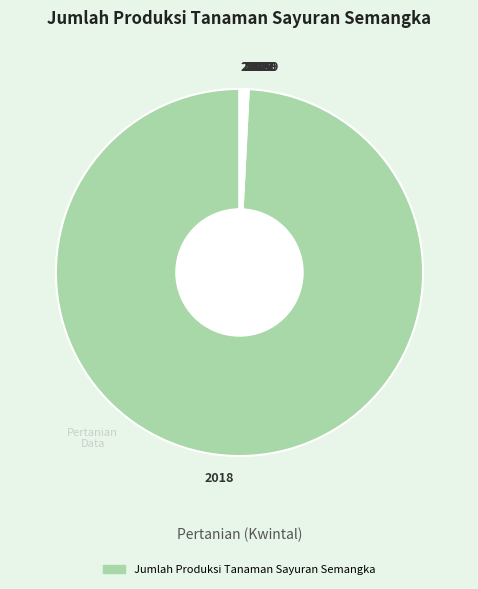

Is there any slice that represents more than half of the pie?

Yes